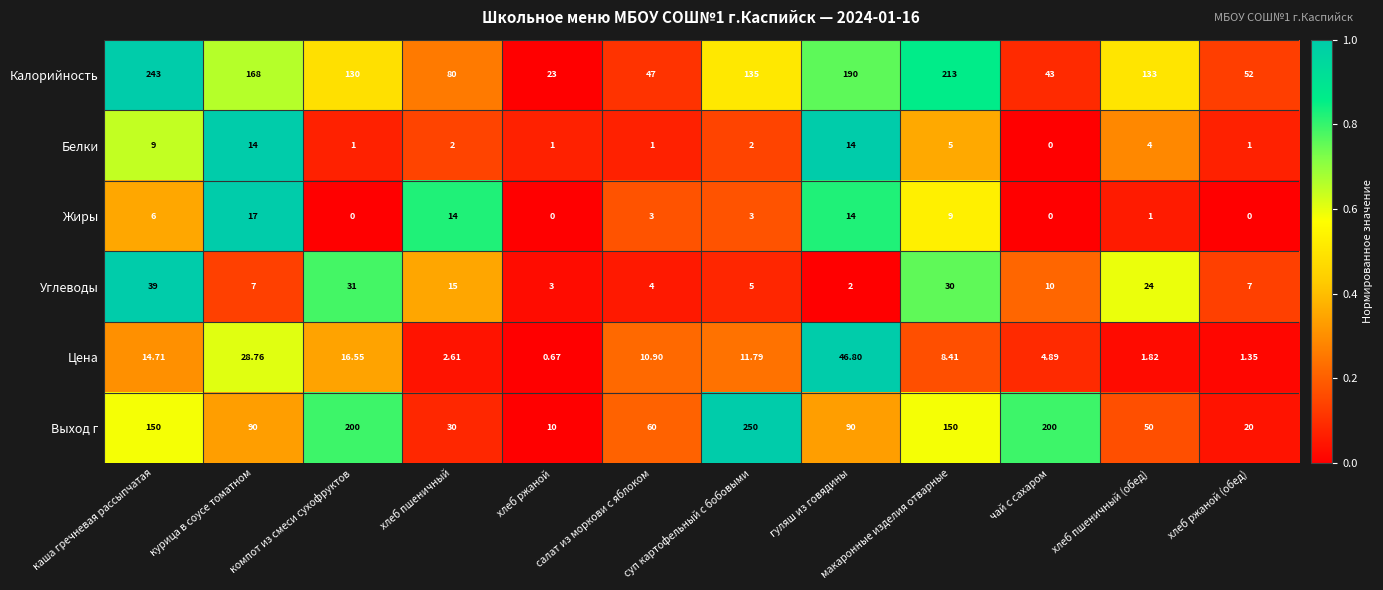

Is the value of Углеводы at хлеб ржаной (обед) greater than the value of Цена at суп картофельный с бобовыми?

No